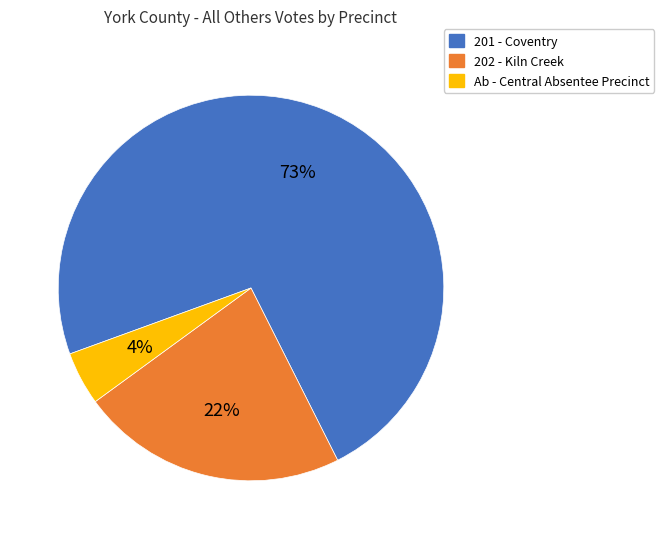

To the nearest percent, what is the average slice percentage?

33%